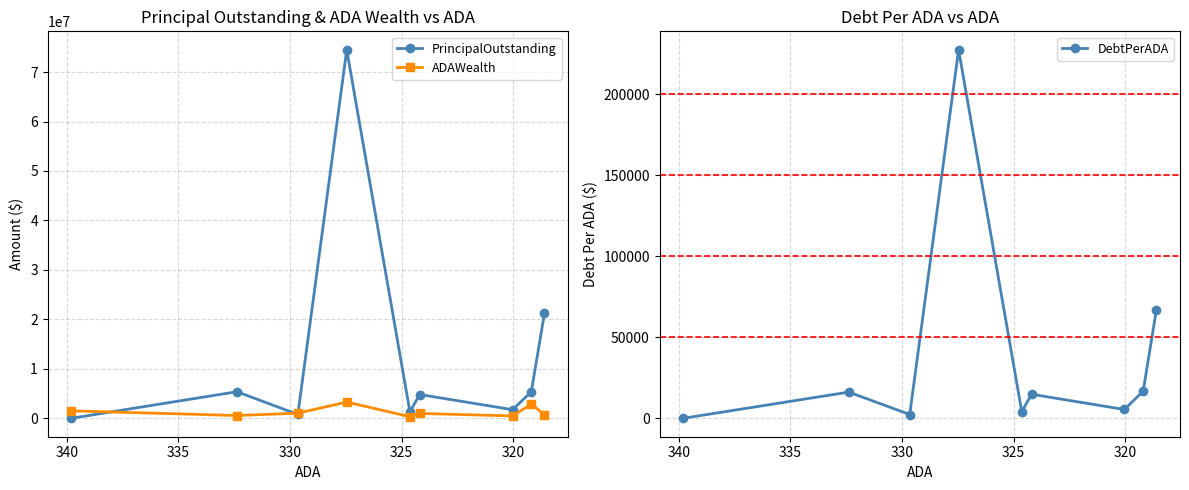

Is the value of ADAWealth at 8 greater than the value of DebtPerADA at 315?

Yes